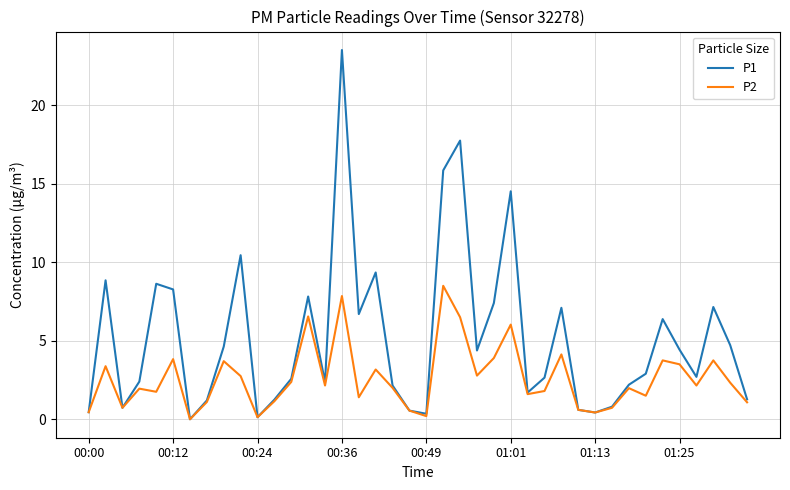

Rank the series by their average value, from highest to lowest.

P1, P2